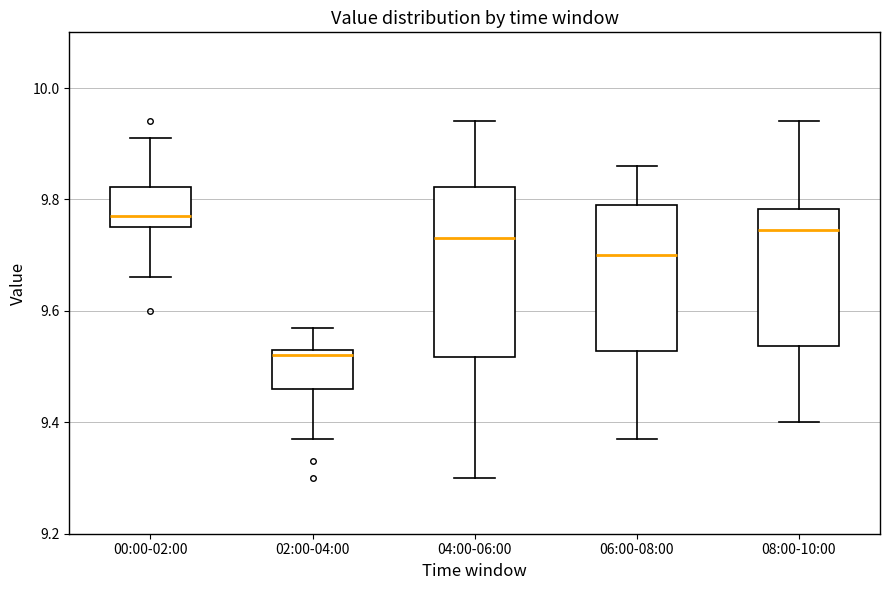

Which box is the tallest, from its lower edge to its upper edge?

04:00-06:00